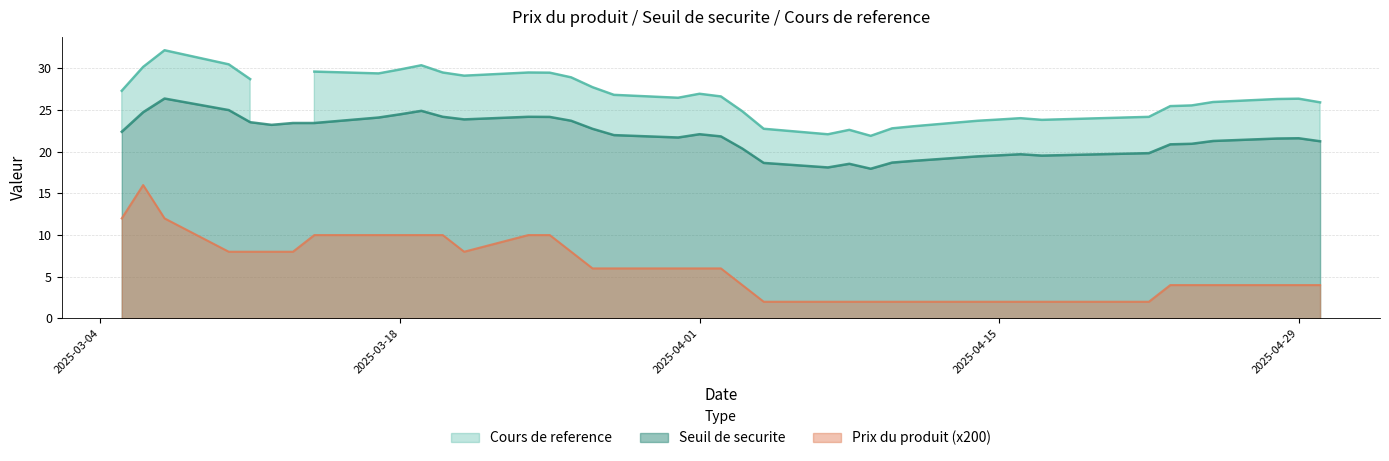

True or false: Prix du produit has a value of 0.0 at 2025-04-24.

False